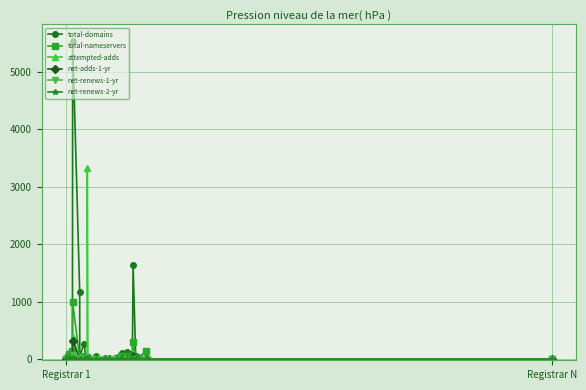

True or false: net-renews-1-yr has more than 0 points higher than both neighbors.

True